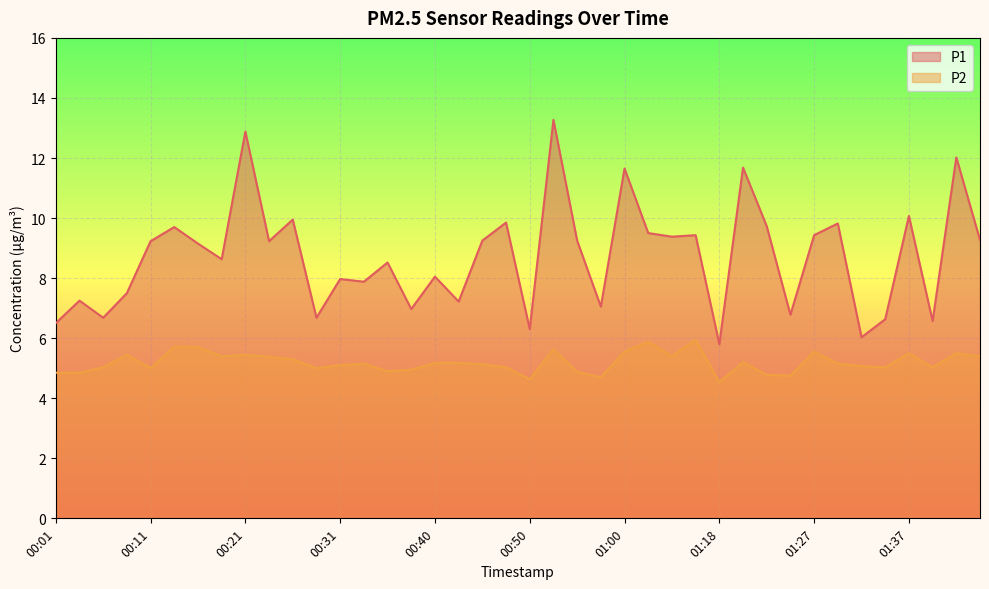

Reading right to left, extract all data points from this chart.

P1: 9.3	12.0	6.6	10.1	6.6	6.0	9.8	9.4	6.8	9.7	11.7	5.8	9.4	9.4	9.5	11.7	7.0	9.2	13.3	6.3	9.8	9.2	7.2	8.1	7.0	8.5	7.9	8.0	6.7	9.9	9.2	12.9	8.6	9.2	9.7	9.2	7.5	6.7	7.2	6.5
P2: 5.4	5.5	5.0	5.5	5.0	5.1	5.2	5.5	4.8	4.8	5.2	4.5	6.0	5.4	5.9	5.5	4.7	4.9	5.6	4.6	5.0	5.1	5.2	5.2	5.0	4.9	5.2	5.1	5.0	5.3	5.4	5.5	5.4	5.7	5.7	5.0	5.5	5.0	4.8	4.8